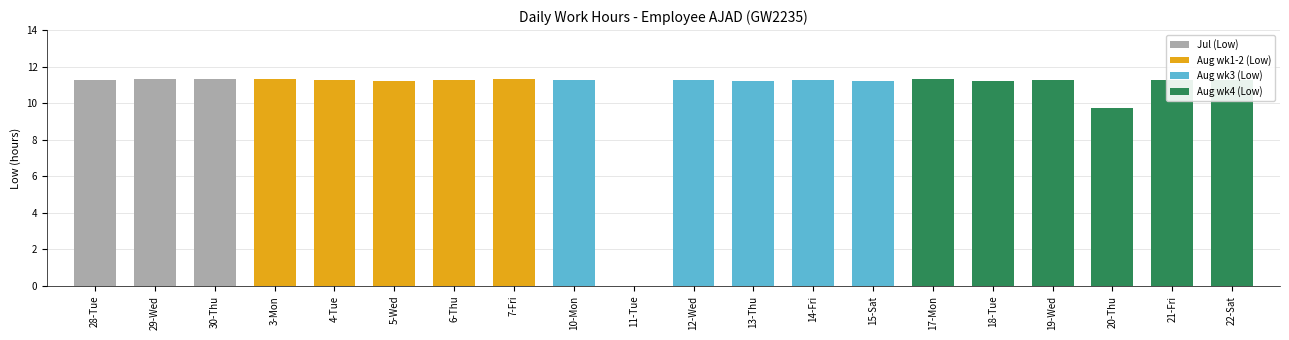

What is the label of the 19th bar from the right?

29-Wed